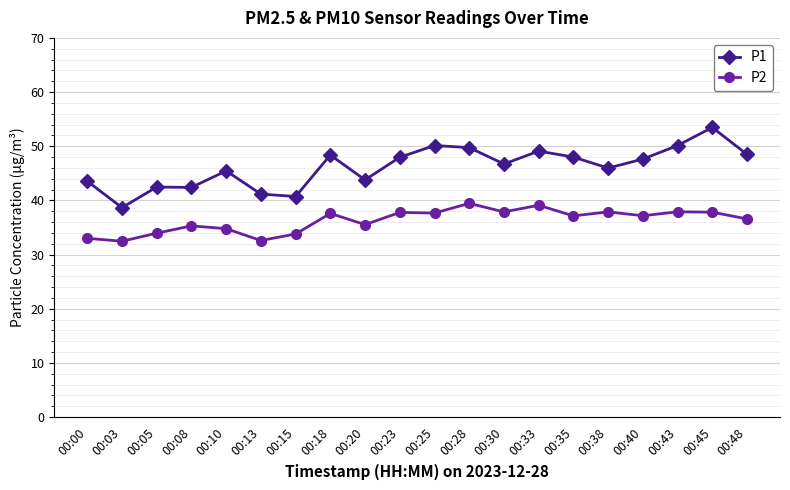

The P1 series shows 48.5 at 00:48. True or false?

True